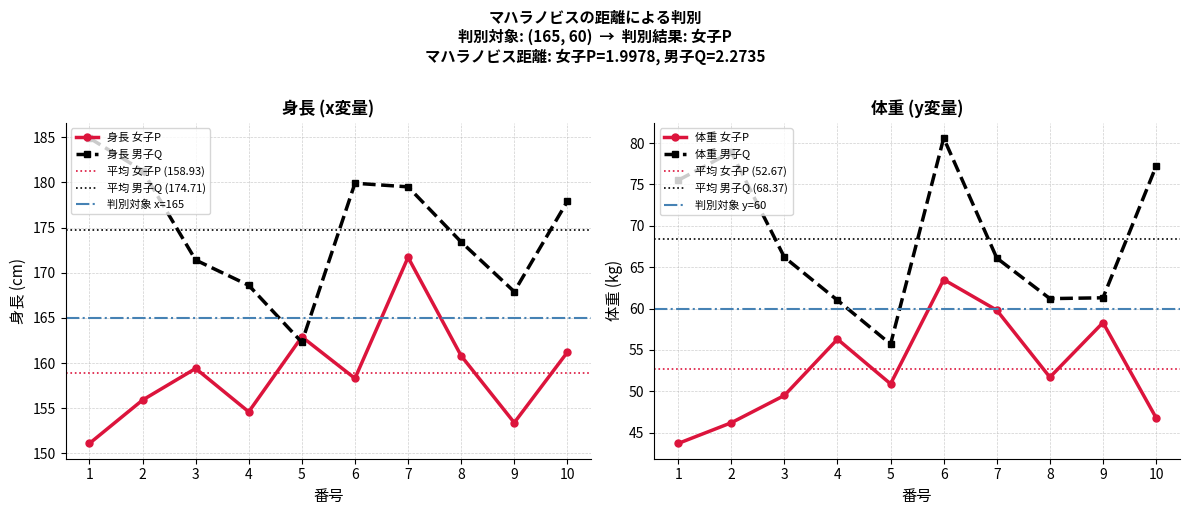

What is the difference between the 身長(x) 男子Q values at 8 and 5?

11.1